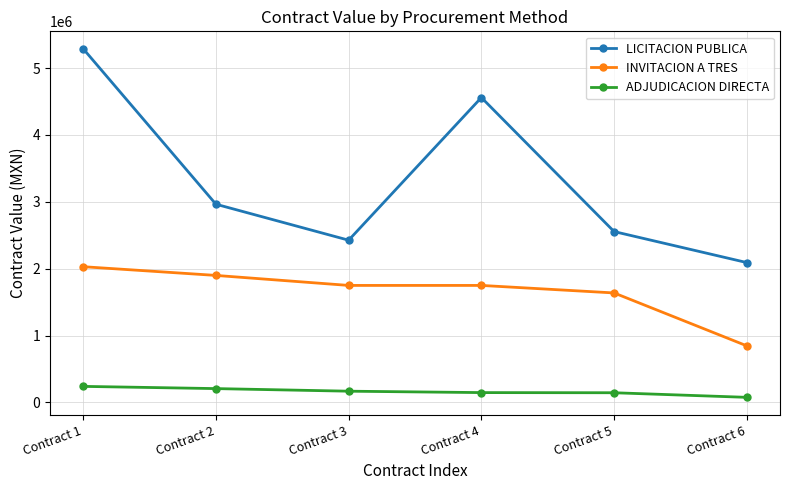

Is the value of INVITACION A TRES at Contract 6 greater than the value of ADJUDICACION DIRECTA at Contract 1?

Yes